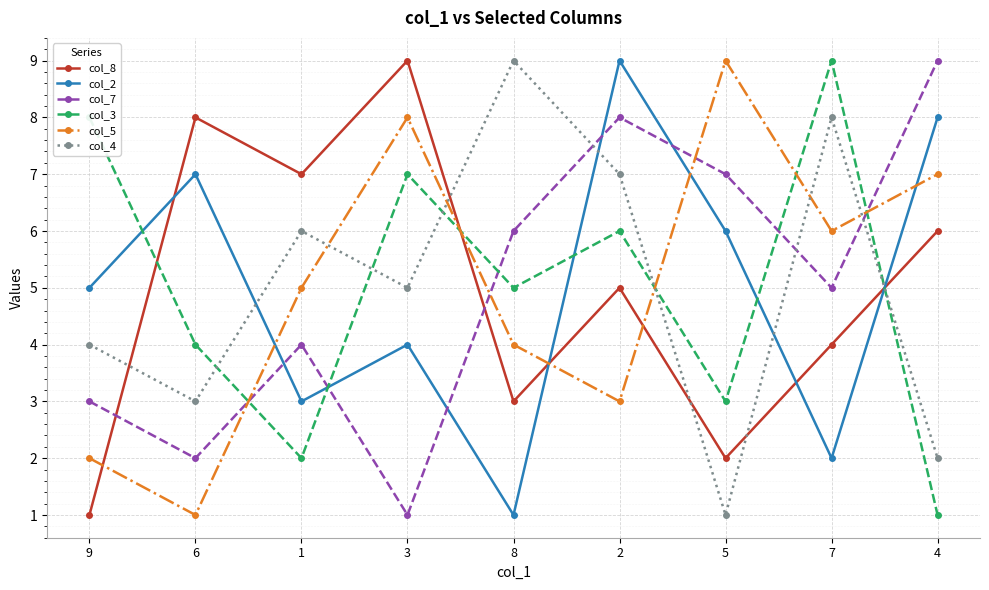

Rank the series at 5 from lowest to highest value.

col_4, col_8, col_3, col_2, col_7, col_5